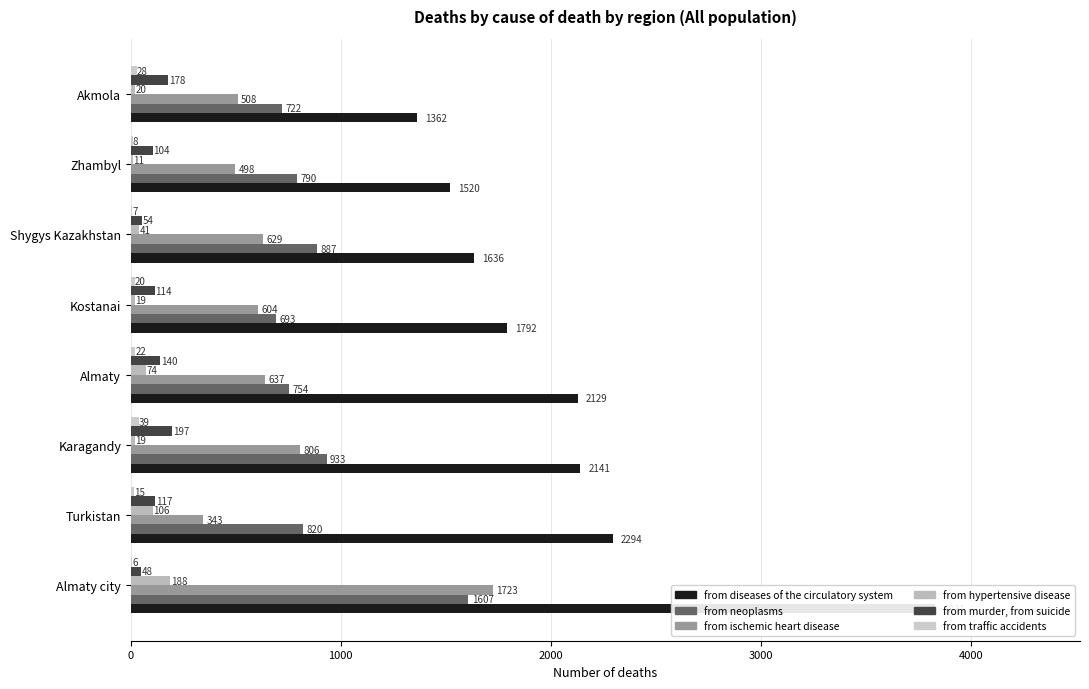

What is the lowest value of the from traffic accidents series?

6